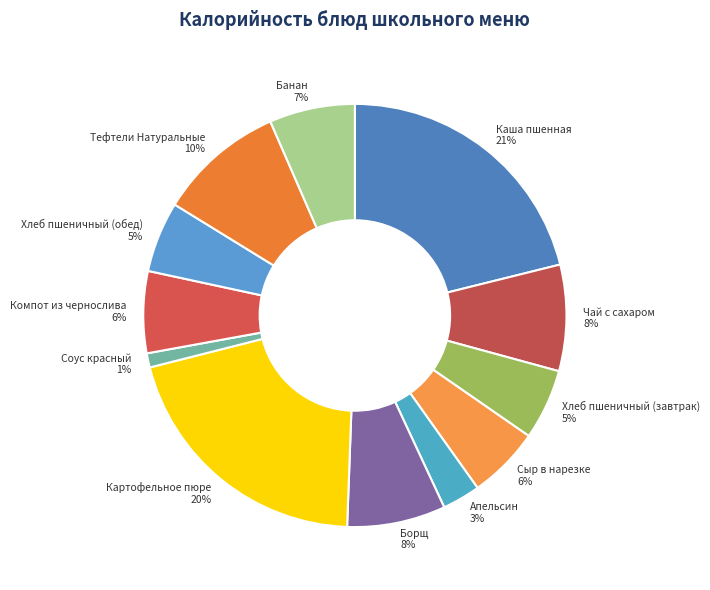

Which category has the smallest portion of the pie?

Соус красный